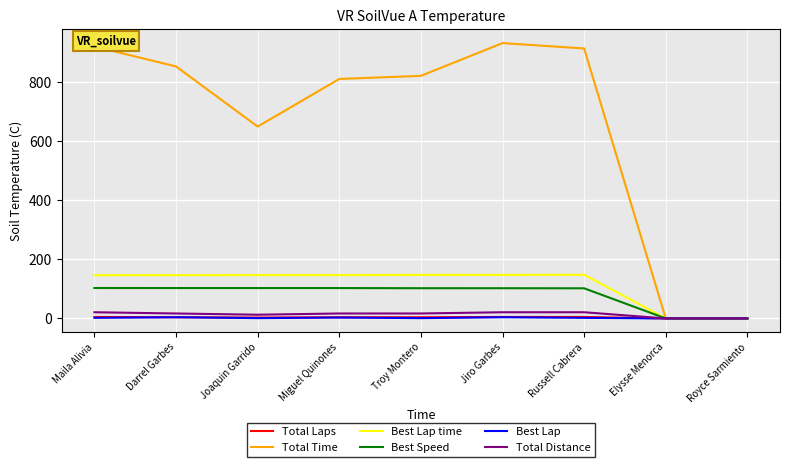

Which series has the largest range (max minus min)?

Total Time